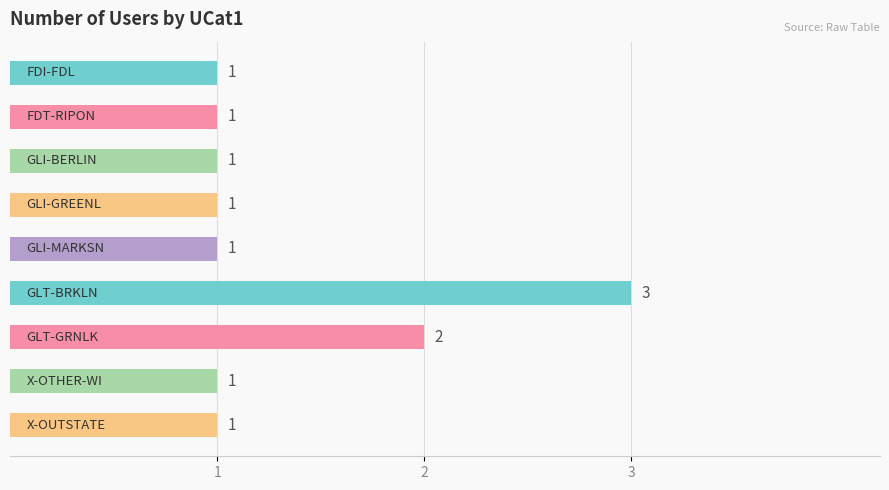

How many values are between 1 and 2?

8